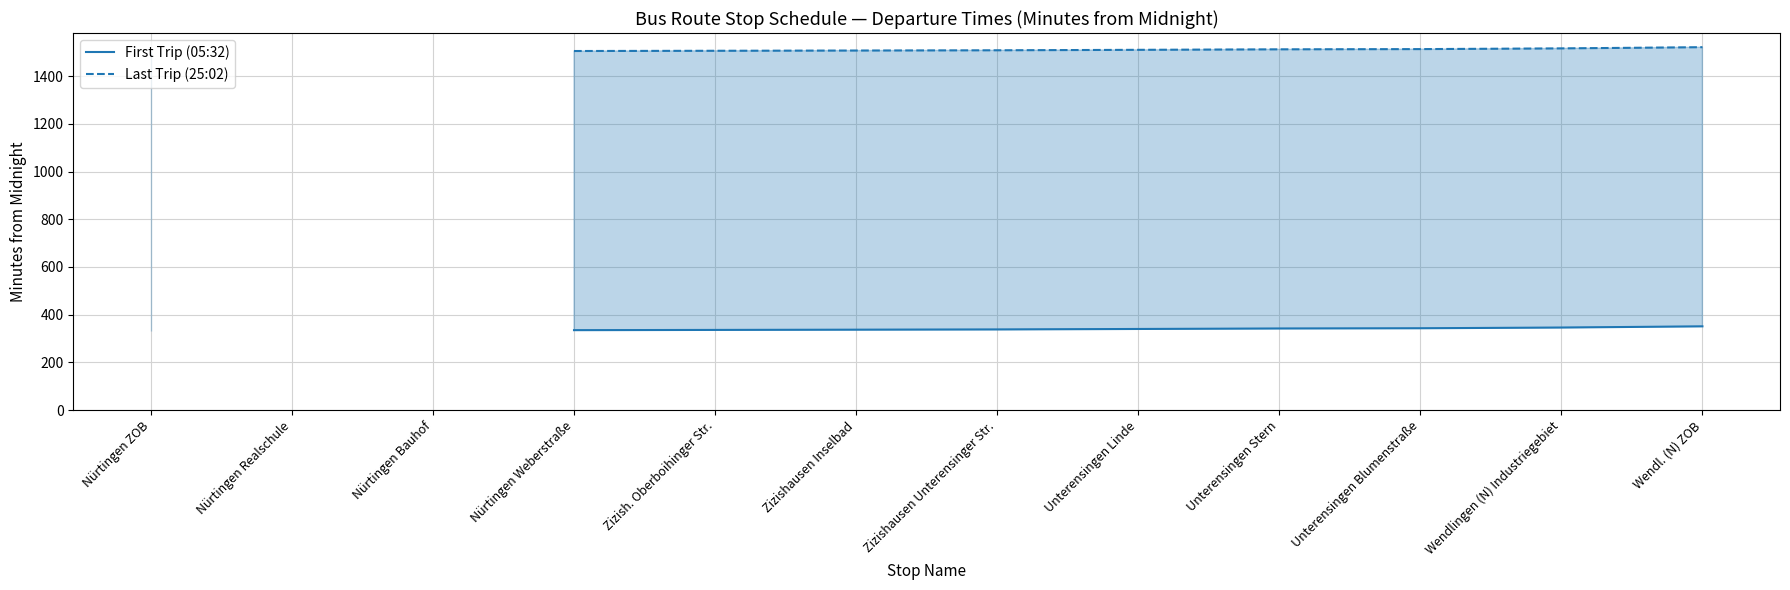

Which series has the largest range (max minus min)?

First Trip (05:32)